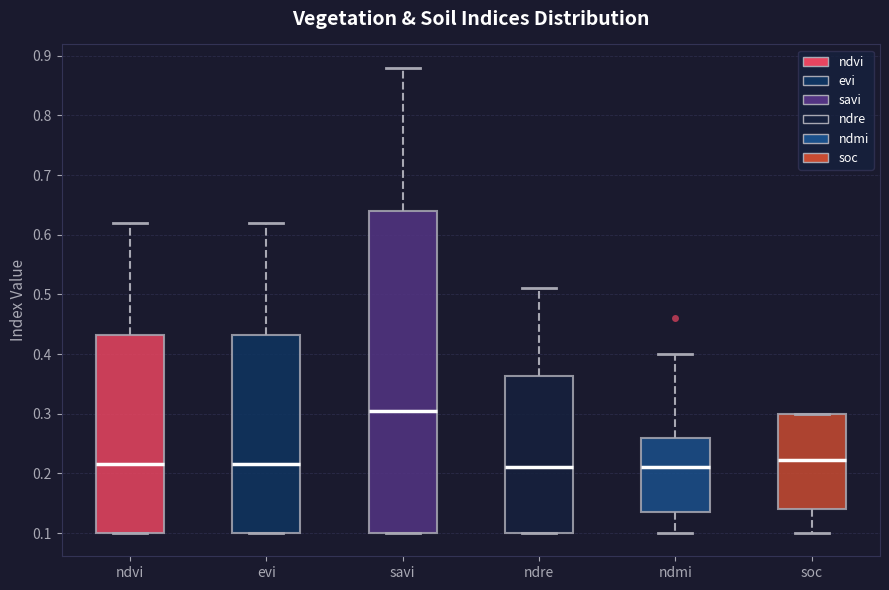

Reading left to right, transcribe this box plot: for each box, give where its median line is, the range the box spans, and where its two whiskers end, as read against the y-axis. The values are not printed on the chart, so give them approximately, as read against the axis.

ndvi: median 0.22, box 0.10 to 0.43, whiskers 0.10 to 0.62
evi: median 0.22, box 0.10 to 0.43, whiskers 0.10 to 0.62
savi: median 0.31, box 0.10 to 0.64, whiskers 0.10 to 0.88
ndre: median 0.21, box 0.10 to 0.36, whiskers 0.10 to 0.51
ndmi: median 0.21, box 0.14 to 0.26, whiskers 0.10 to 0.40
soc: median 0.22, box 0.14 to 0.30, whiskers 0.10 to 0.30